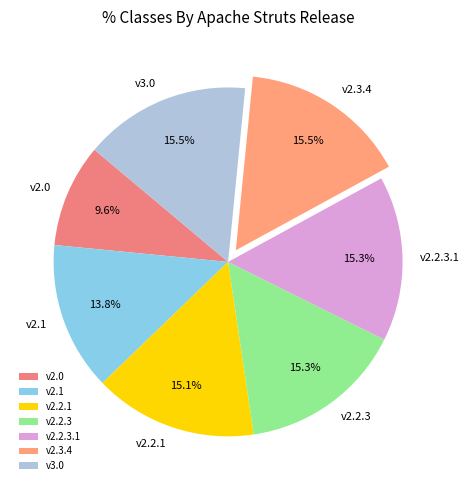

Is there a majority slice in this chart?

No